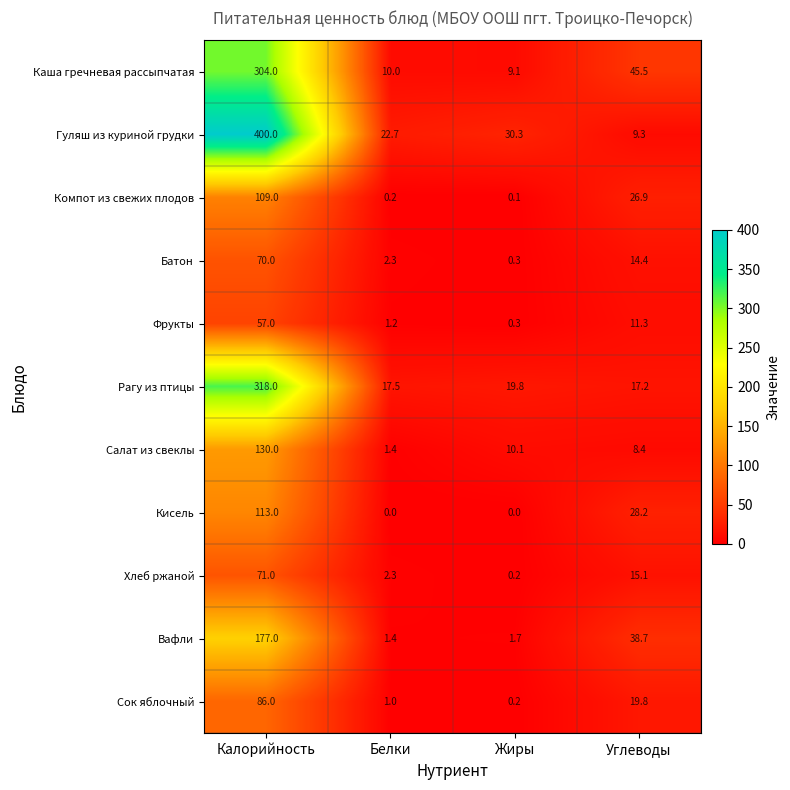

Rank the series by their maximum value, from highest to lowest.

Гуляш из куриной грудки, Рагу из птицы, Каша гречневая рассыпчатая, Вафли, Салат из свеклы, Кисель, Компот из свежих плодов, Сок яблочный, Хлеб ржаной, Батон, Фрукты